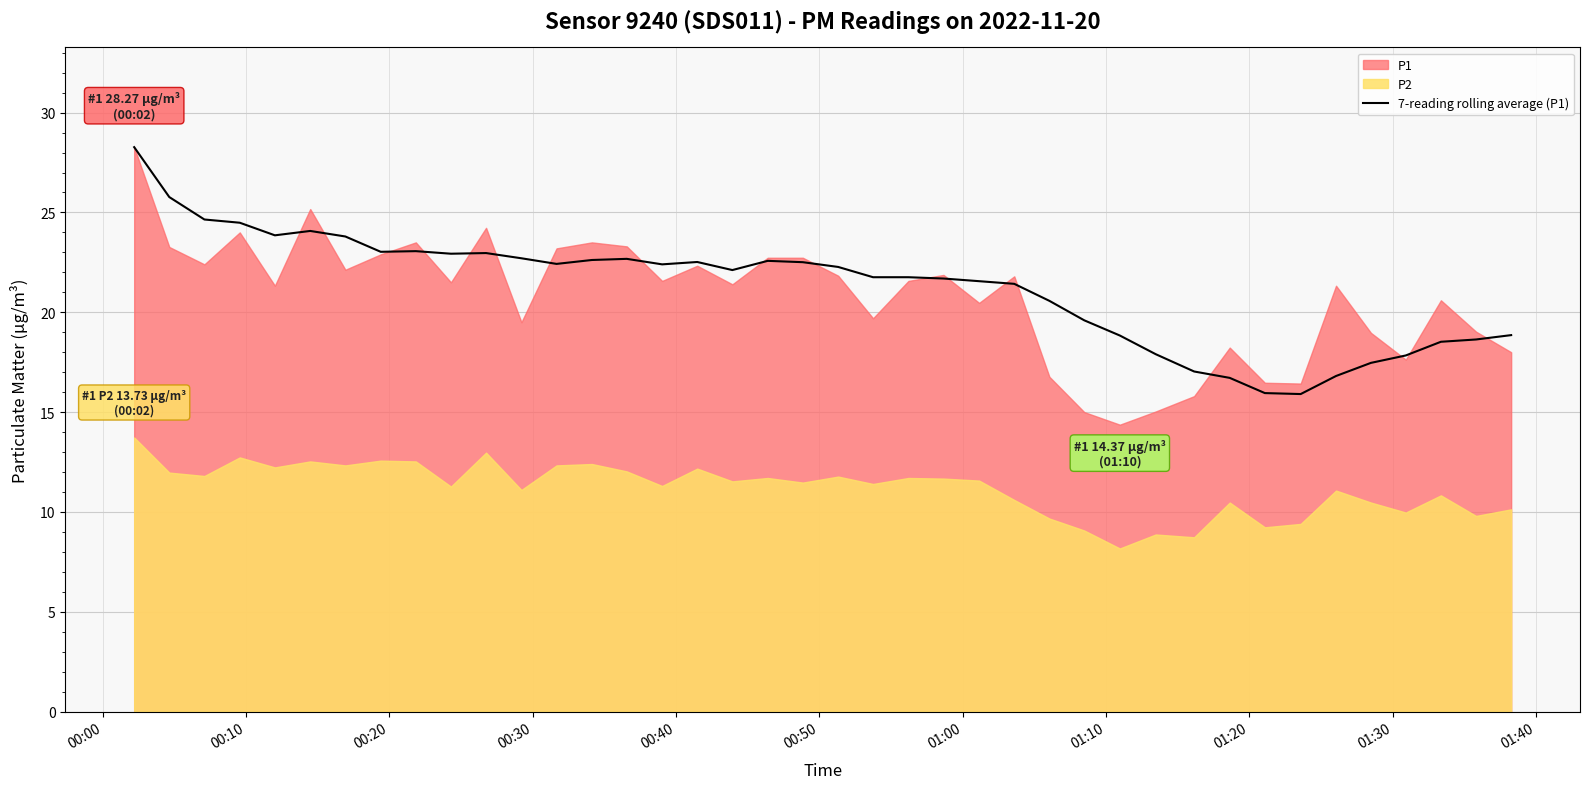

How many values are below 22?

19